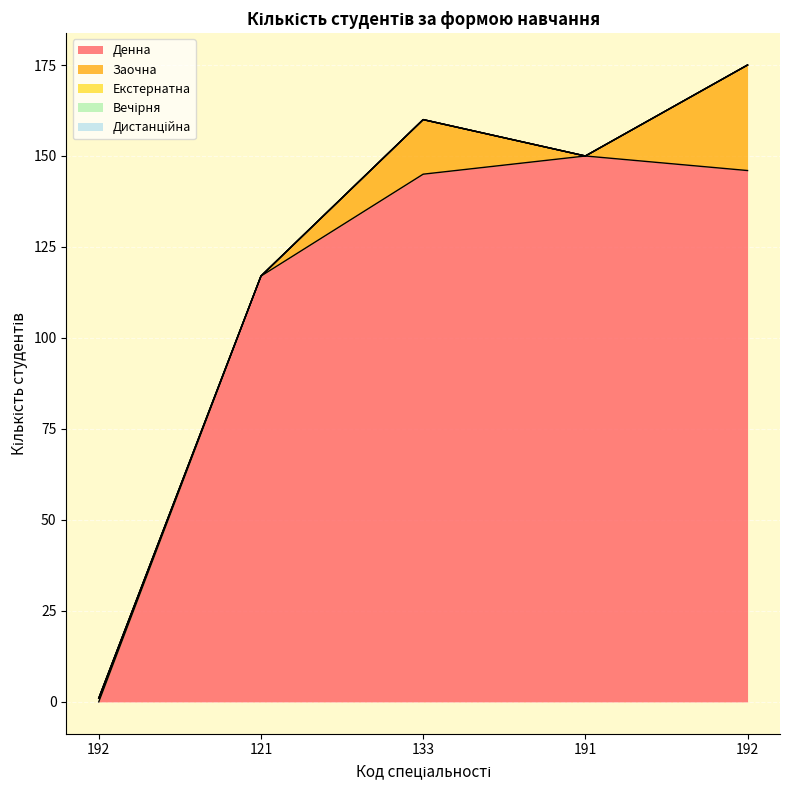

What is the label of the 4th point from the left?

191